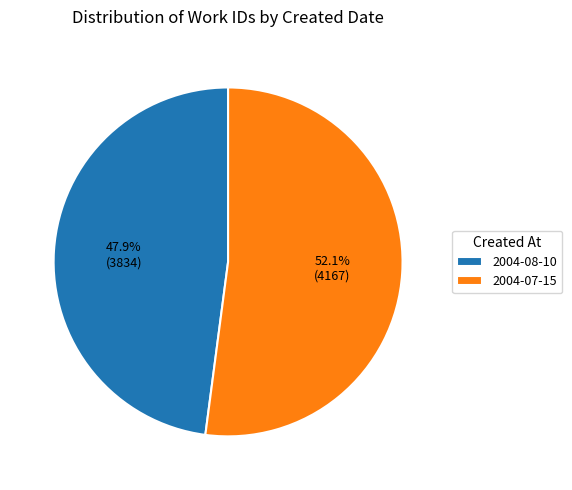

What percentage is NOT represented by 2004-08-10?

52.1%